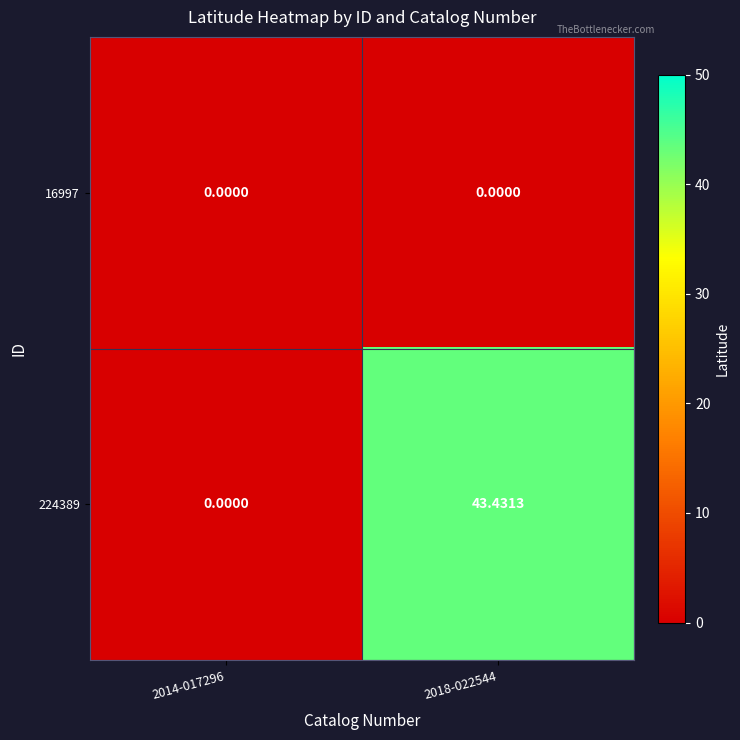

How many positive values does the 224389 series have?

1